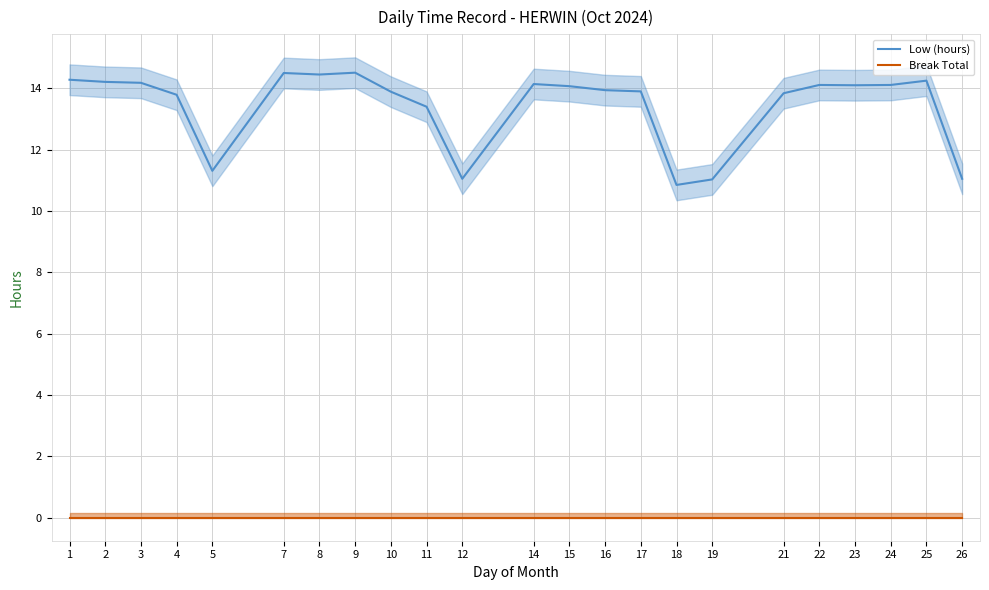

How many series are shown in this chart?

2